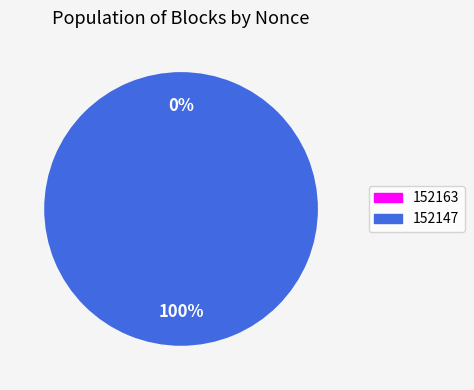

To the nearest percent, what is the combined percentage of 152163 and 152147?

100%